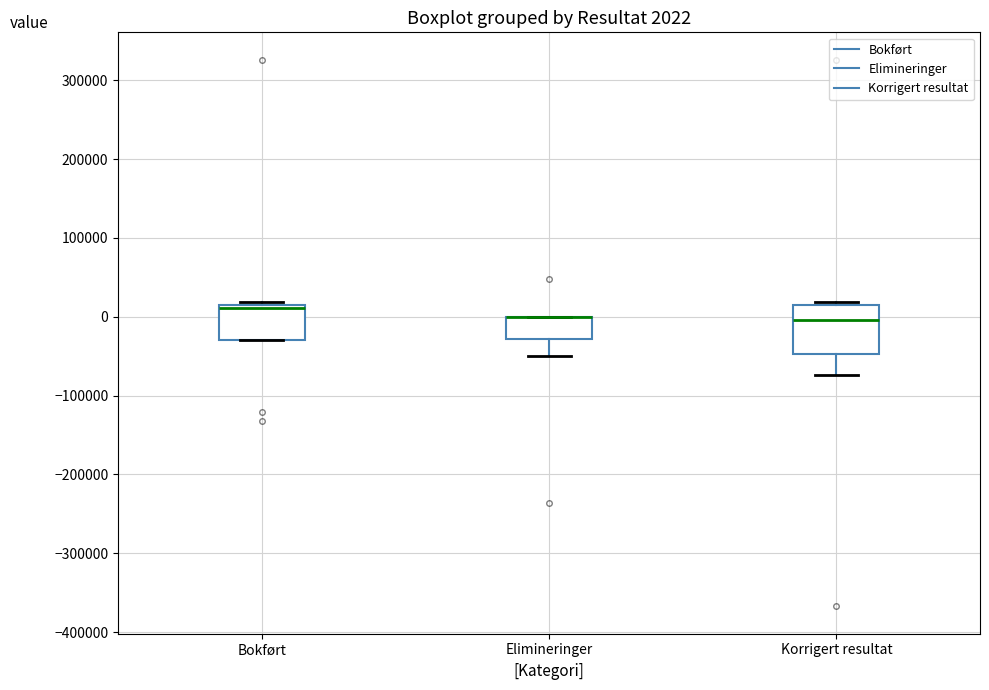

Which box is the tallest, from its lower edge to its upper edge?

Korrigert resultat